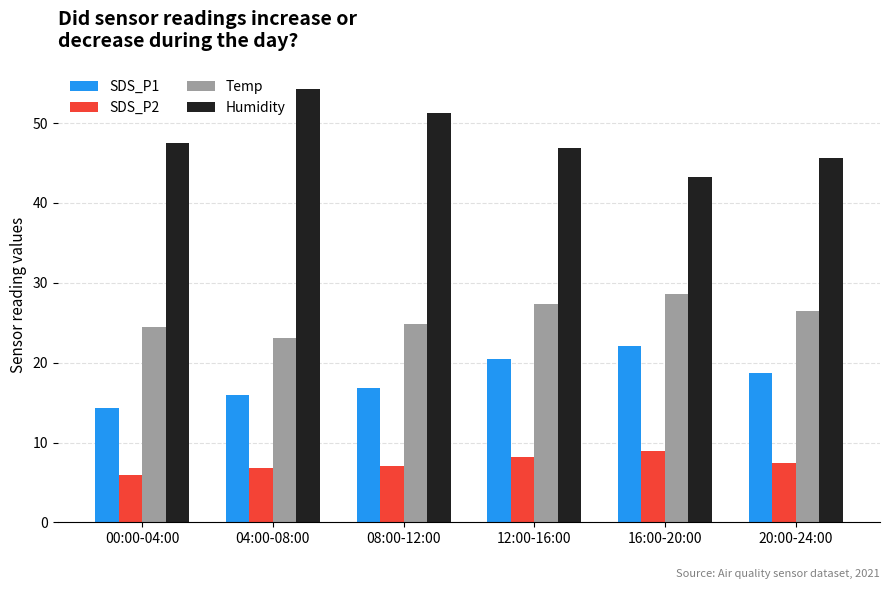

What position from the left is 08:00-12:00?

3